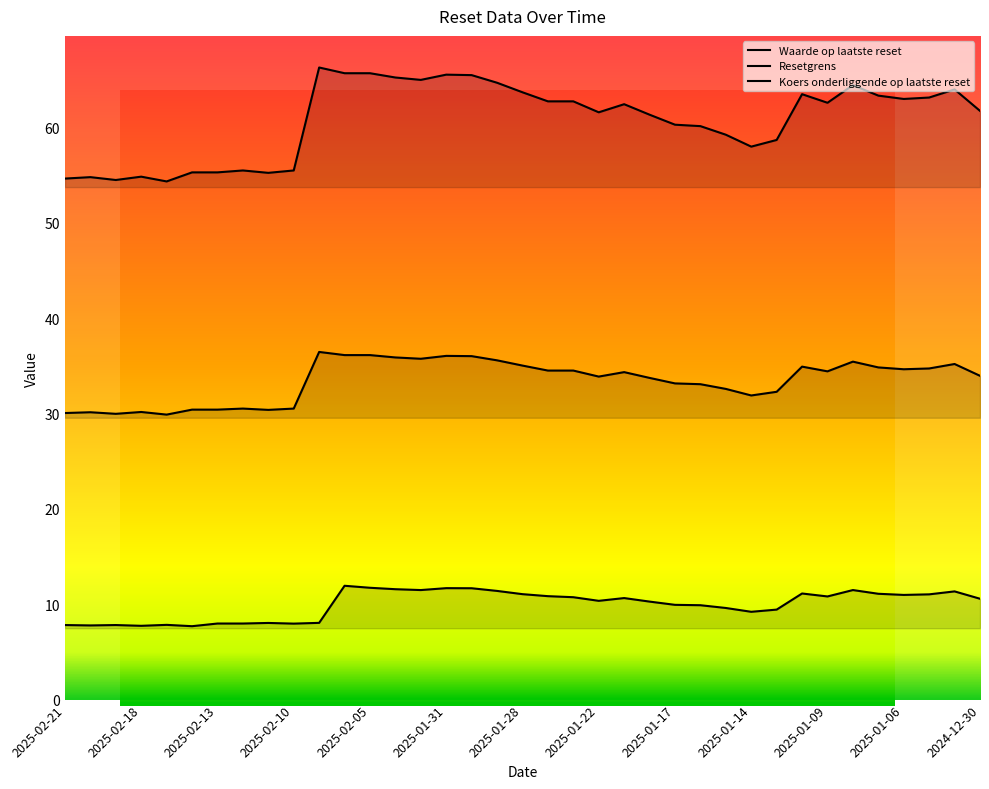

How many lines are shown in the chart?

3